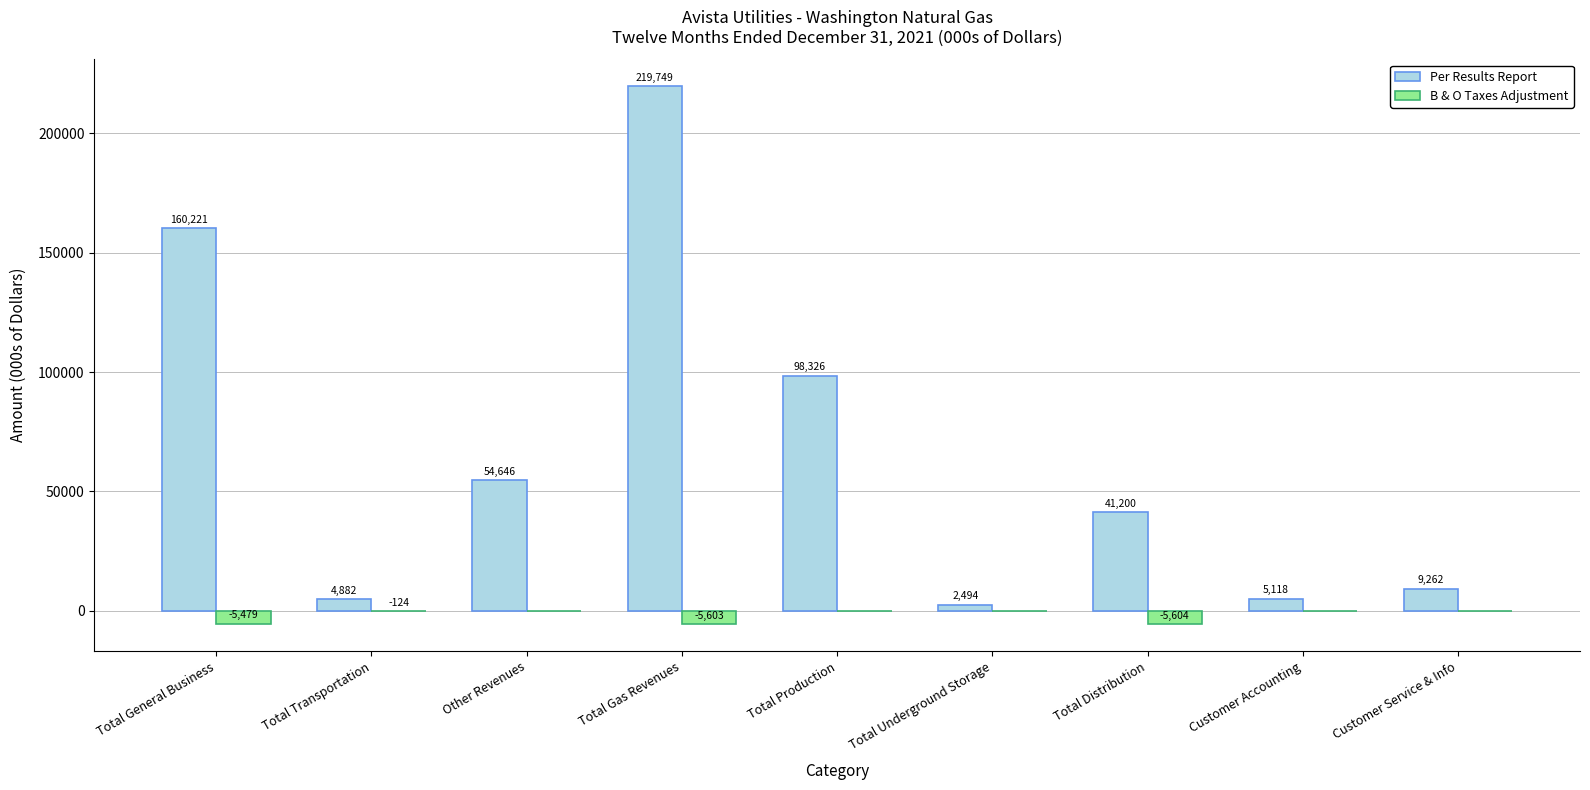

At which category is the sum across all series the highest?

Total Gas Revenues